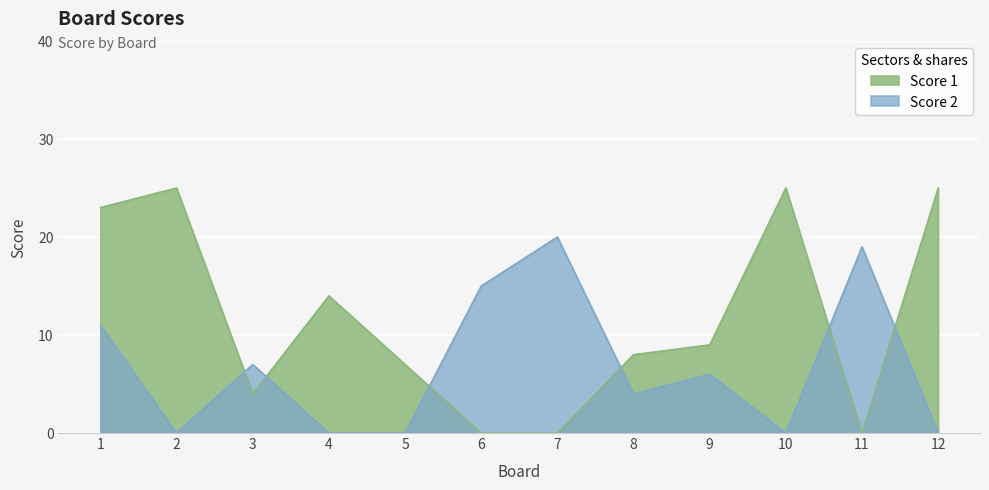

What is the sum of the Score 1 values at 10 and 11?

25